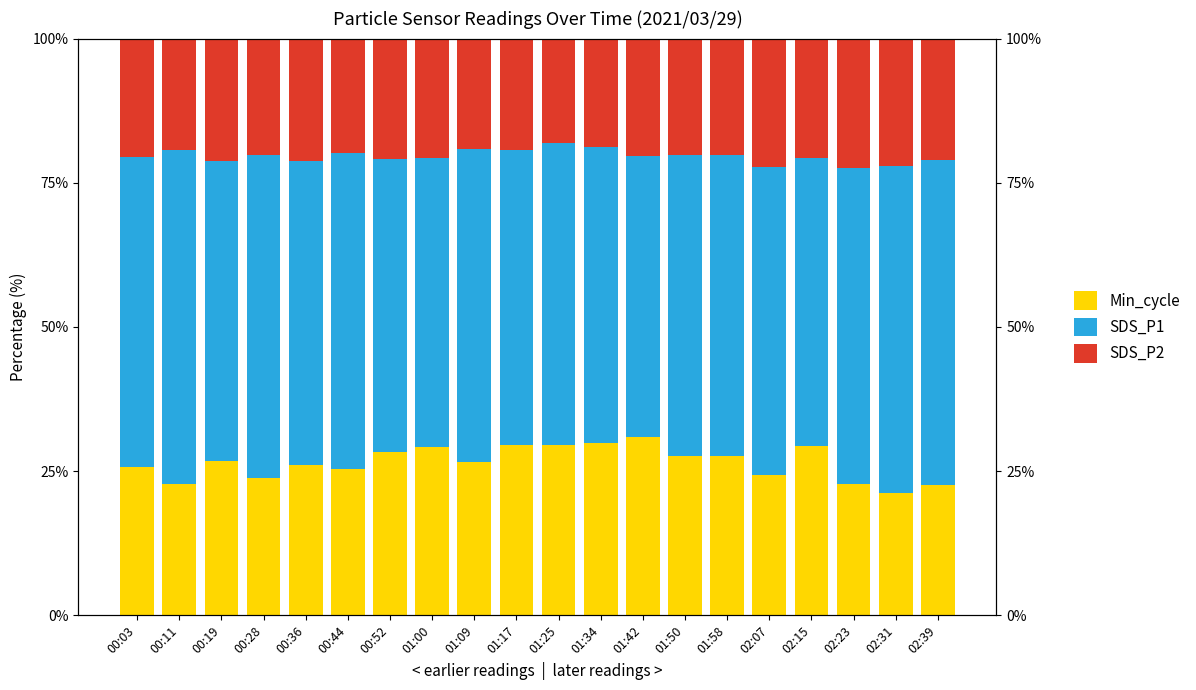

What is the total value across all series at 00:19?

100.0